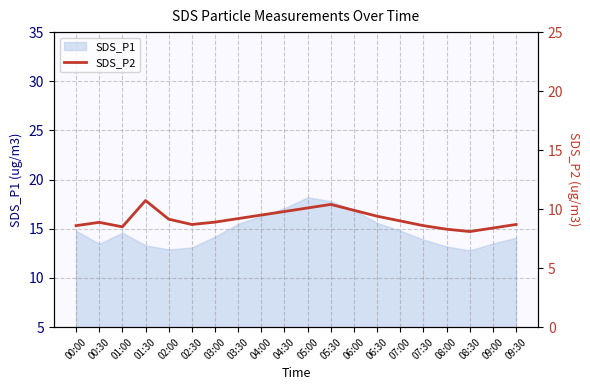

Is it true that SDS_P1 equals 8.4 at 07:30?

False